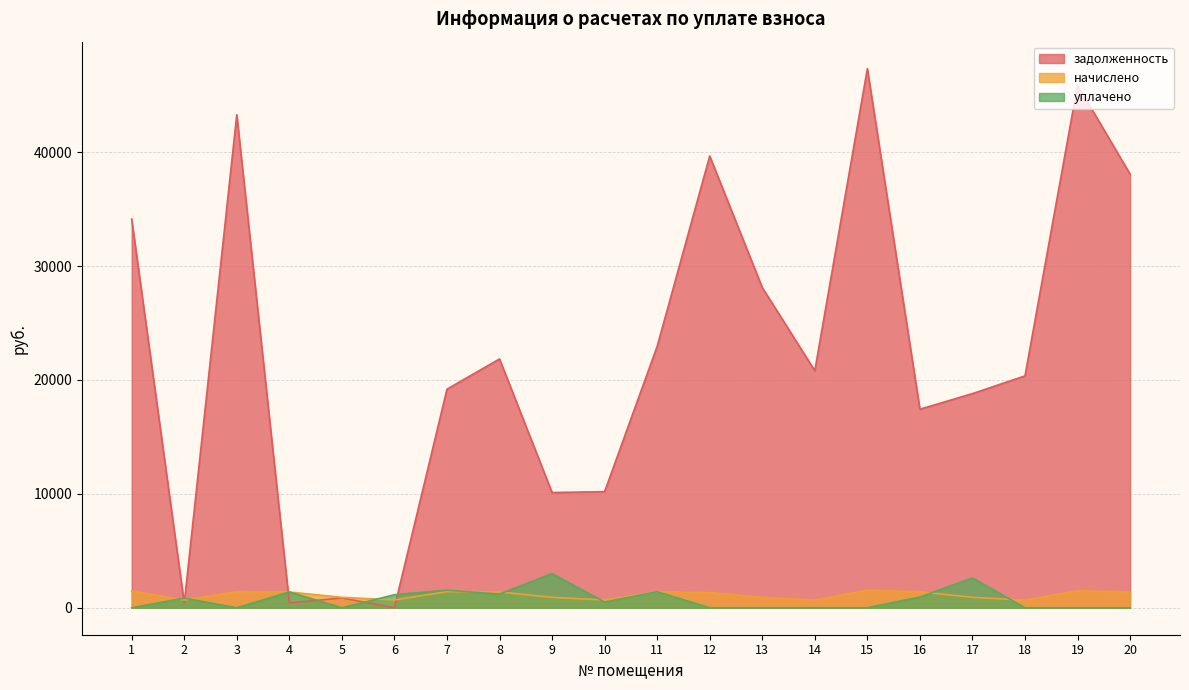

What is the difference between the highest and lowest values at 12?

39666.7